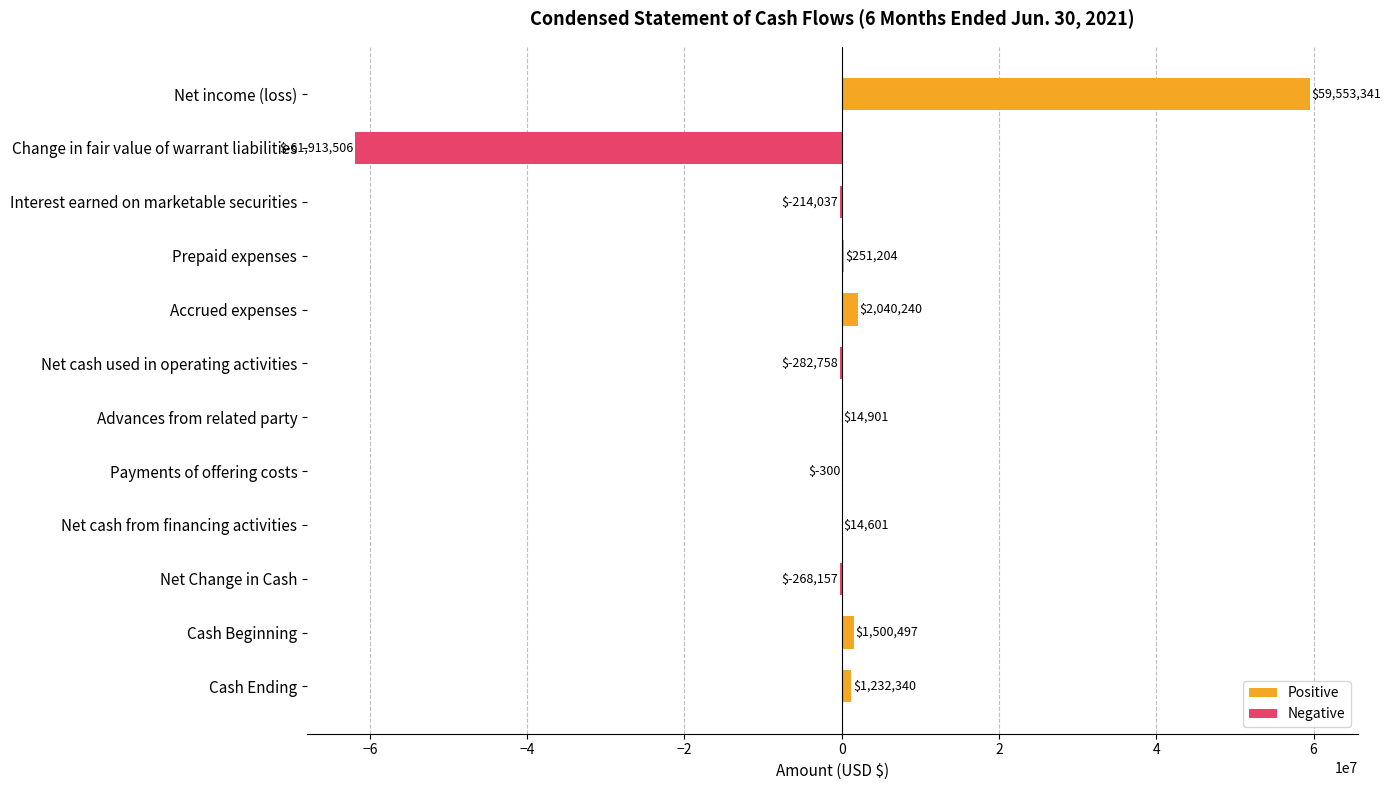

Is it true that Positive equals 0 at Net cash used in operating activities?

True